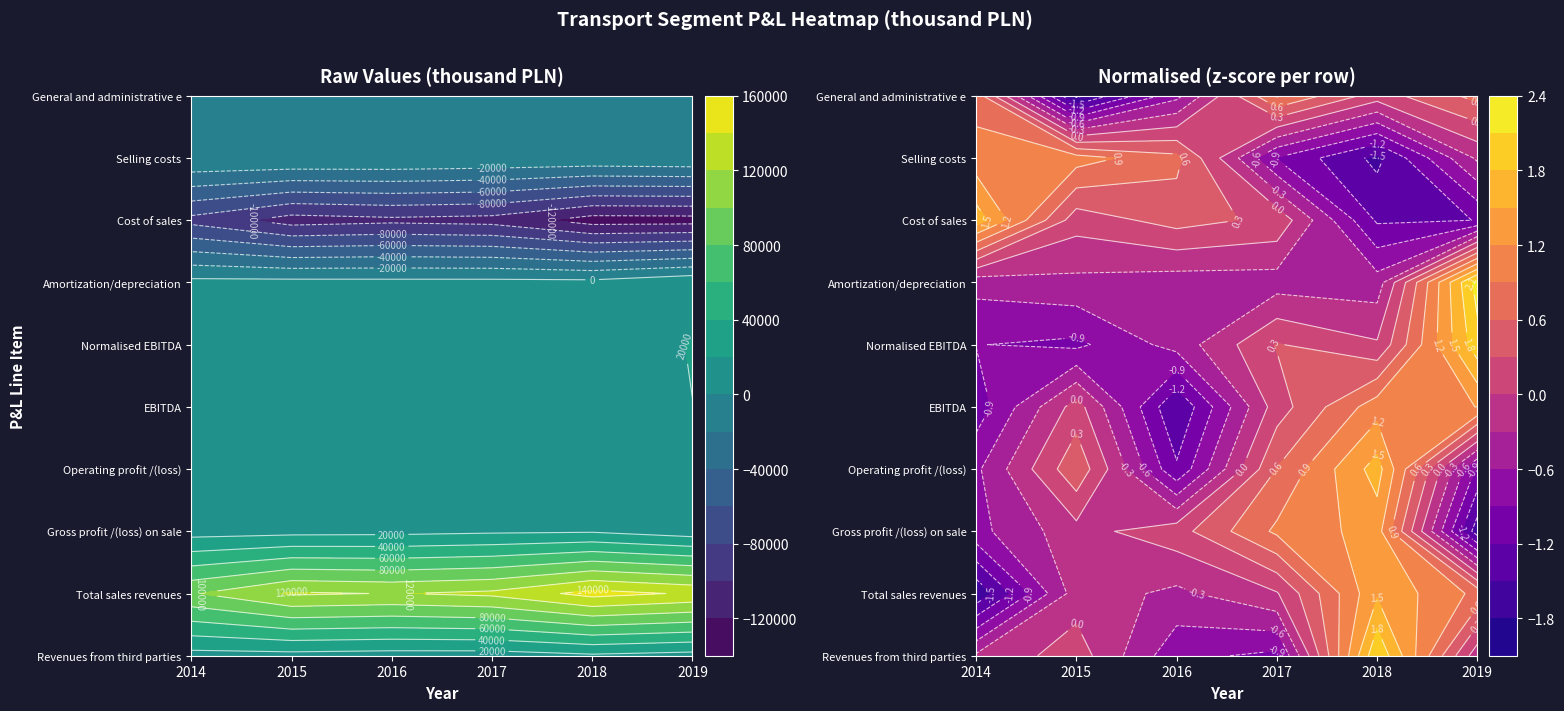

Is the value of Cost of sales at 2019 greater than the value of EBITDA at 2018?

No